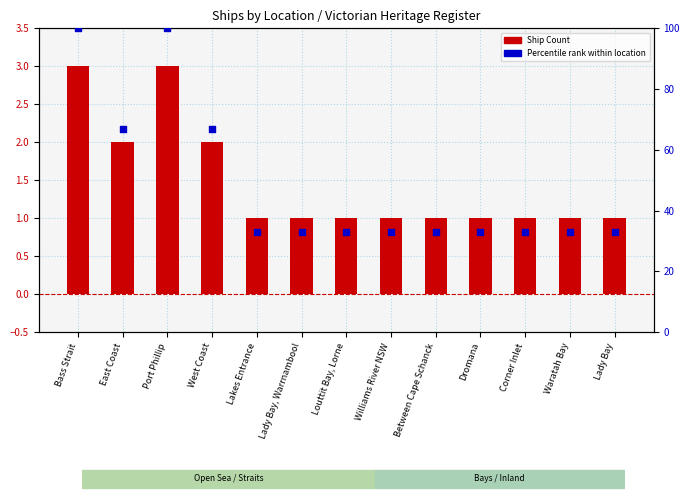

Which series has the largest Y range (max minus min)?

Percentile rank within location